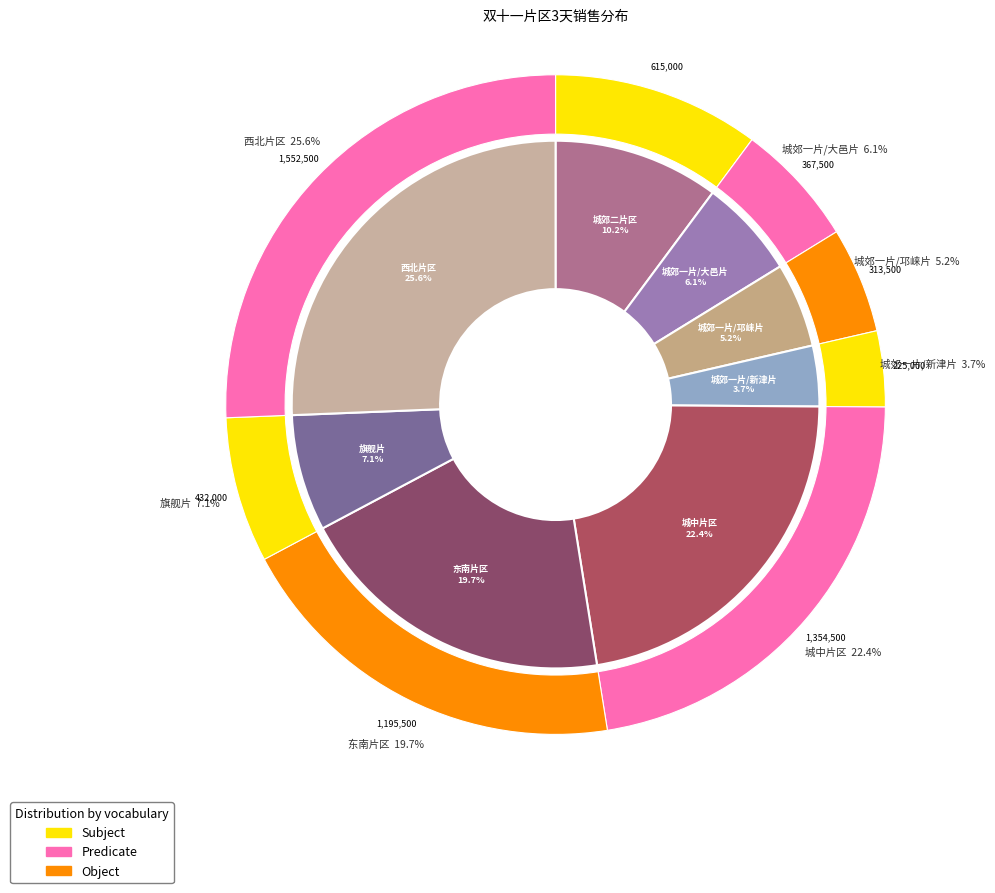

Count the number of slices in the pie.

8